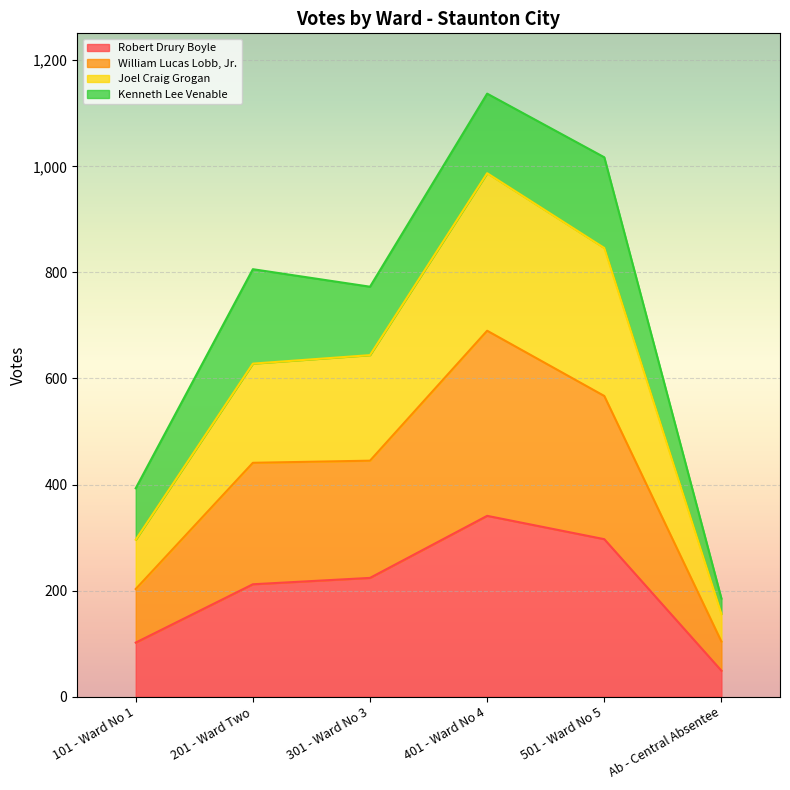

What is the value of the William Lucas Lobb, Jr. point at the 3rd from the left?

445